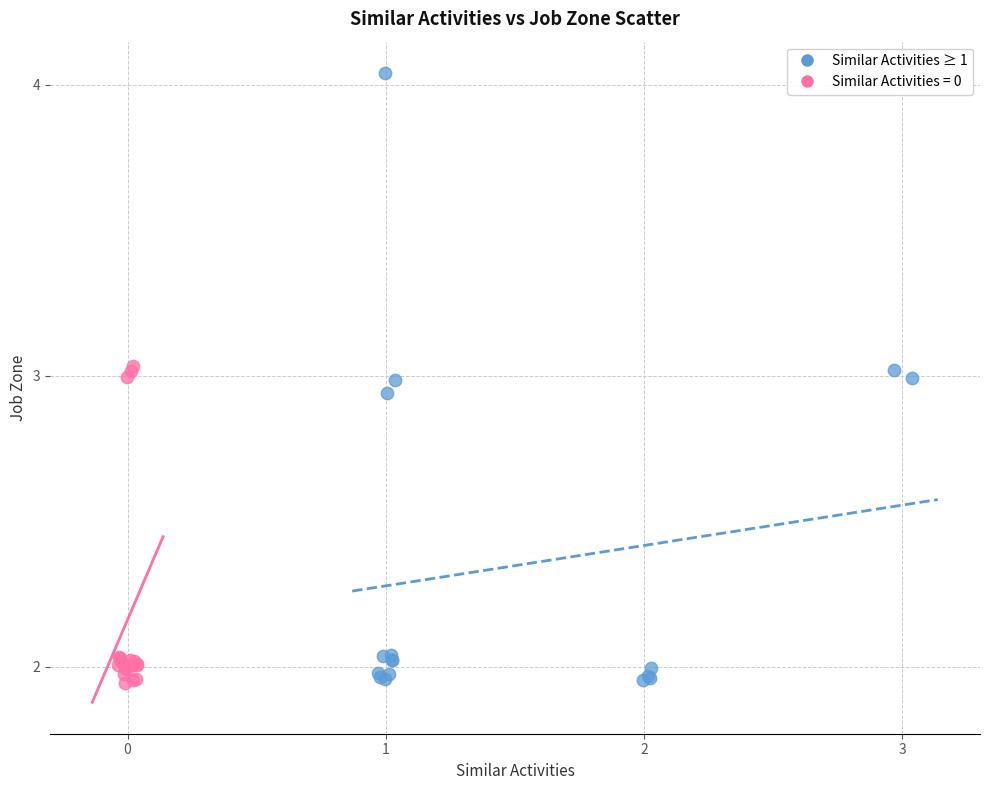

Which series contains the highest Y value?

Similar Activities ≥ 1